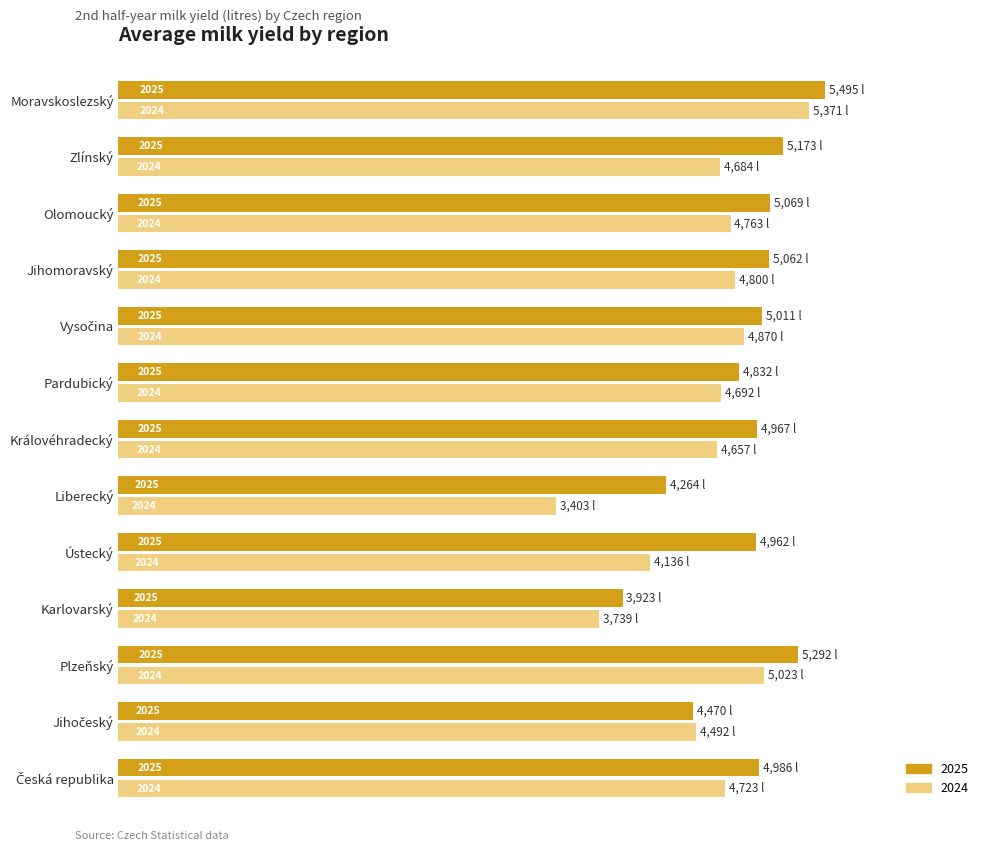

Reading right to left, what are all the values shown in this chart?

2024: Moravskoslezský=5371.2	Zlínský=4683.6	Olomoucký=4762.9	Jihomoravský=4799.5	Vysočina=4869.6	Pardubický=4692.0	Královéhradecký=4656.7	Liberecký=3402.8	Ústecký=4136.1	Karlovarský=3739.0	Plzeňský=5023.2	Jihočeský=4492.4	Česká republika=4722.8
2025: Moravskoslezský=5495.3	Zlínský=5172.8	Olomoucký=5069.3	Jihomoravský=5062.3	Vysočina=5010.6	Pardubický=4831.6	Královéhradecký=4966.7	Liberecký=4264.2	Ústecký=4962.1	Karlovarský=3922.8	Plzeňský=5291.7	Jihočeský=4470.3	Česká republika=4985.6